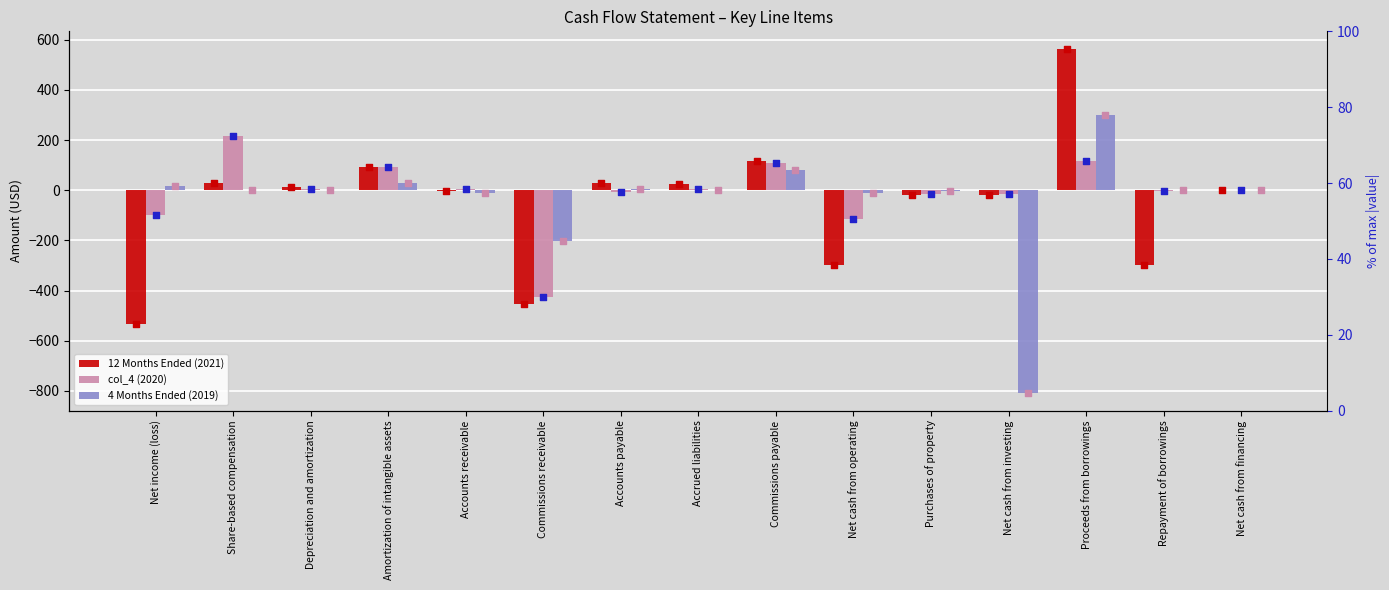

At which category is the sum across all series the highest?

Proceeds from borrowings